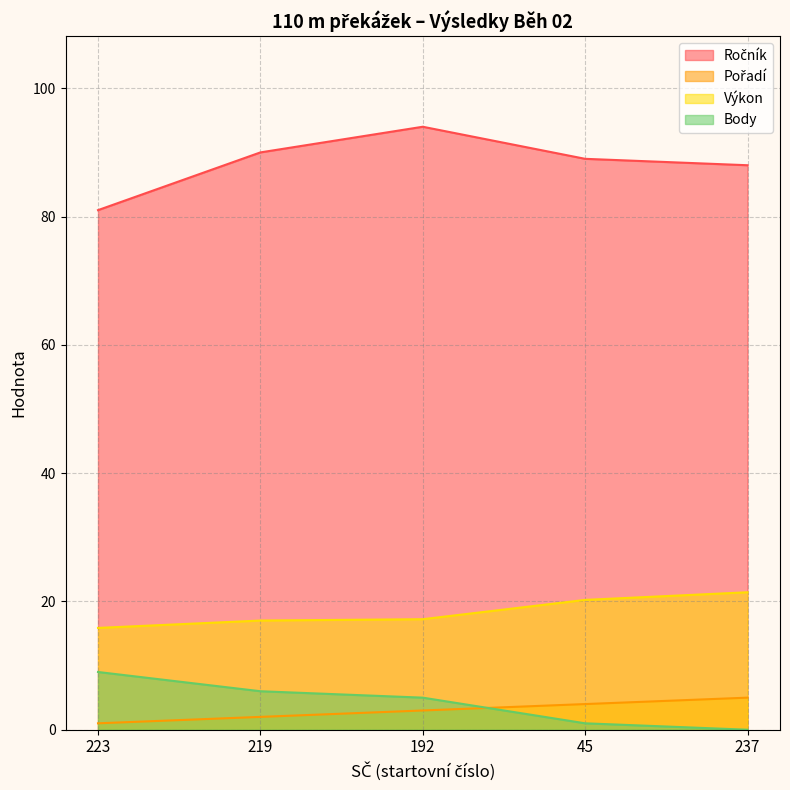

Reading right to left, list all the values displayed in this chart.

Ročník: 88.0	89.0	94.0	90.0	81.0
Pořadí: 5.0	4.0	3.0	2.0	1.0
Výkon: 21.4	20.2	17.2	17.0	15.9
Body: 0.0	1.0	5.0	6.0	9.0